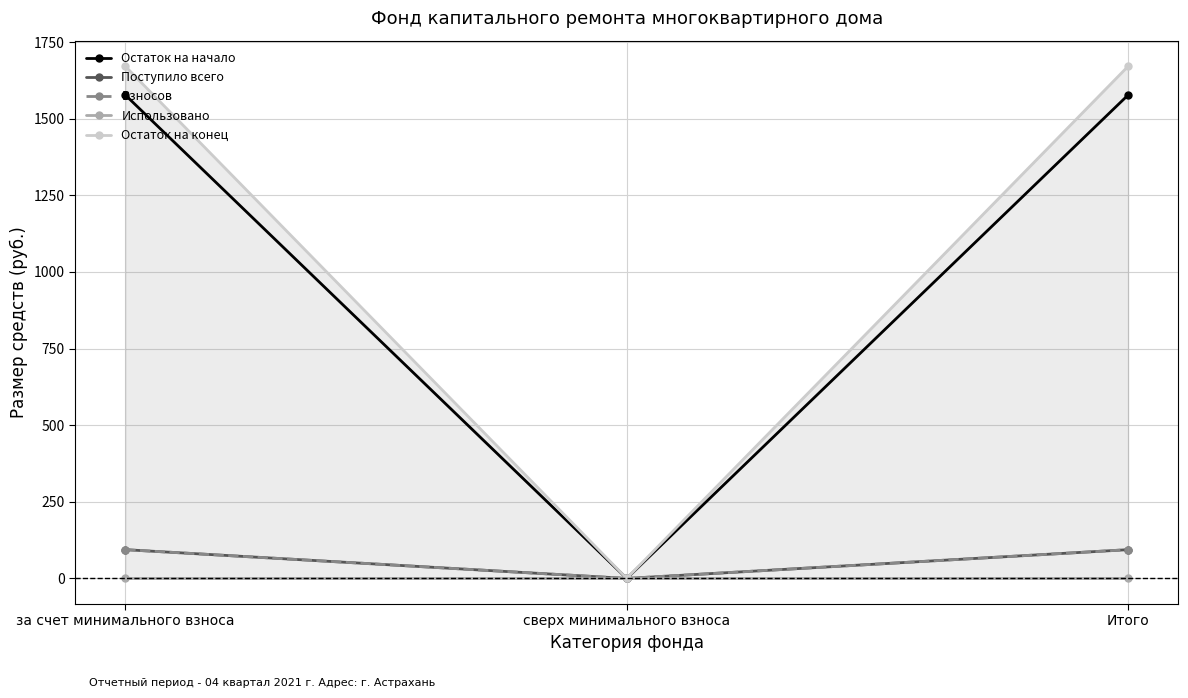

Reading left to right, what are all the values shown in this chart?

Остаток на начало: за счет минимального взноса=1577.5	сверх минимального взноса=0.0	Итого=1577.5
Поступило всего: за счет минимального взноса=93.8	сверх минимального взноса=0.0	Итого=93.8
Взносов: за счет минимального взноса=93.8	сверх минимального взноса=0.0	Итого=93.8
Использовано: за счет минимального взноса=0.0	сверх минимального взноса=0.0	Итого=0.0
Остаток на конец: за счет минимального взноса=1671.3	сверх минимального взноса=0.0	Итого=1671.3